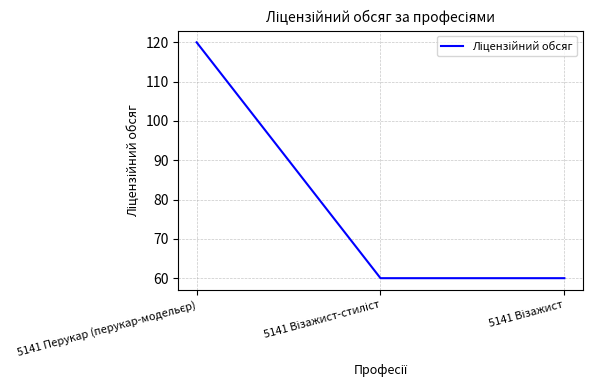

What is the smallest value displayed?

60